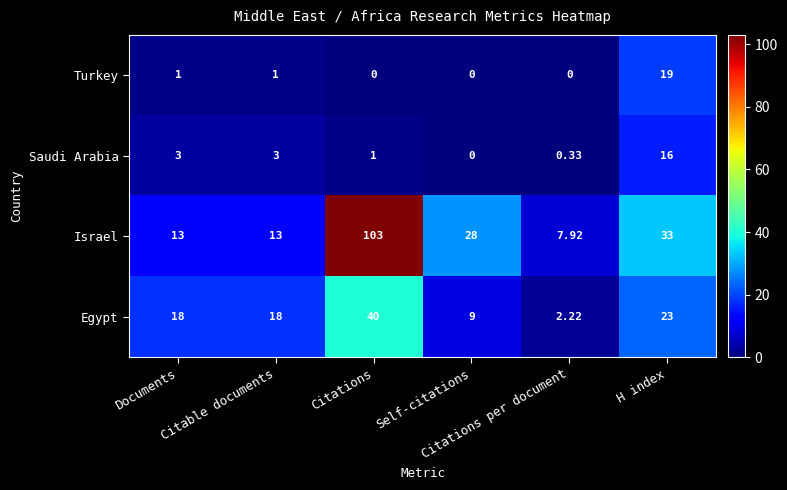

List the series in order of their peak value, lowest first.

Saudi Arabia, Turkey, Egypt, Israel